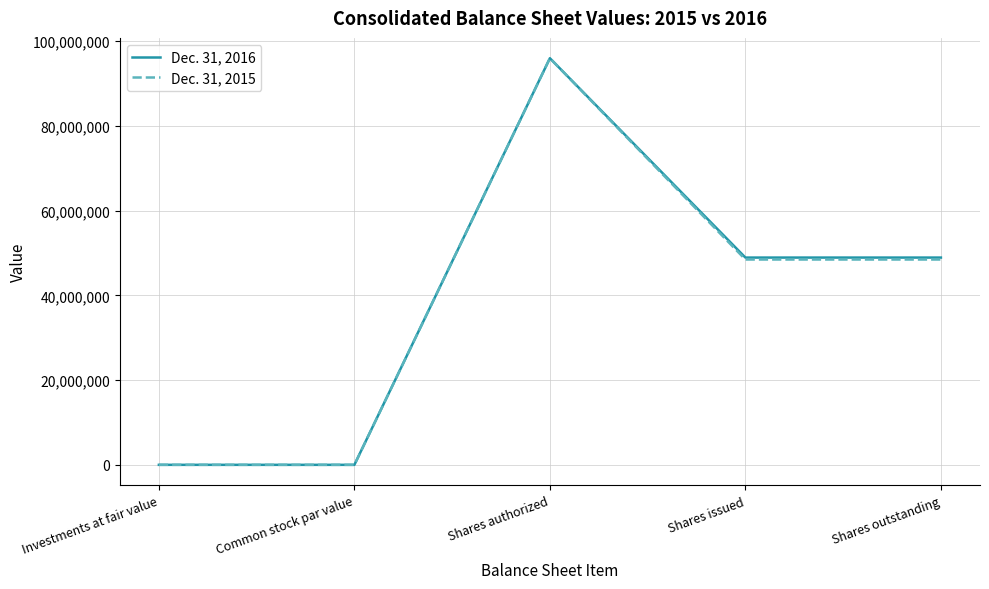

How many lines are shown in the chart?

2